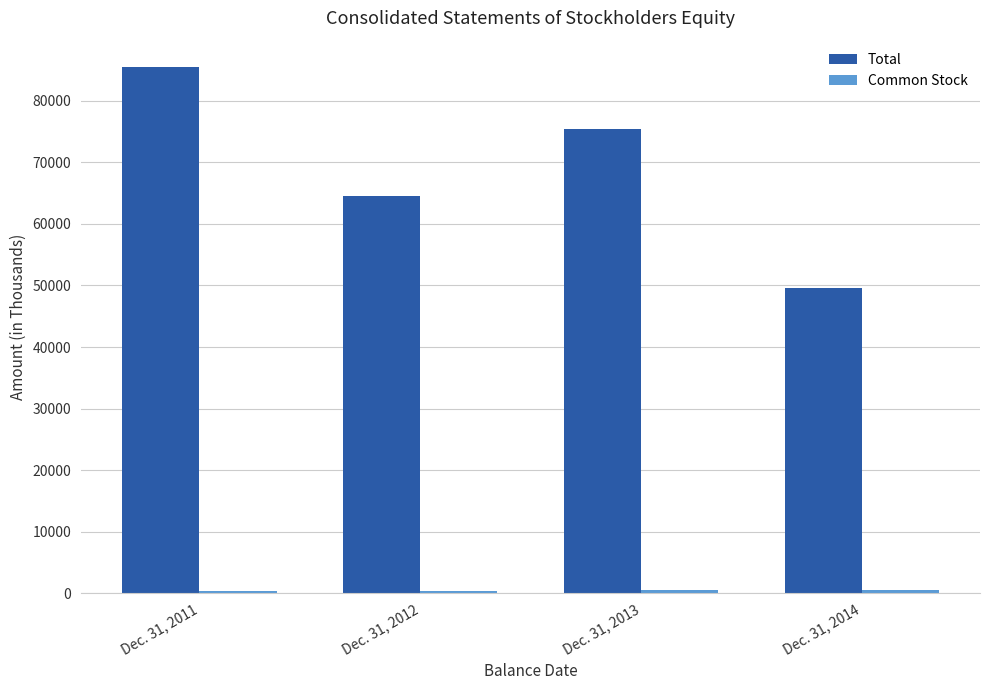

The value of Total at Dec. 31, 2014 is 76415. True or false?

False